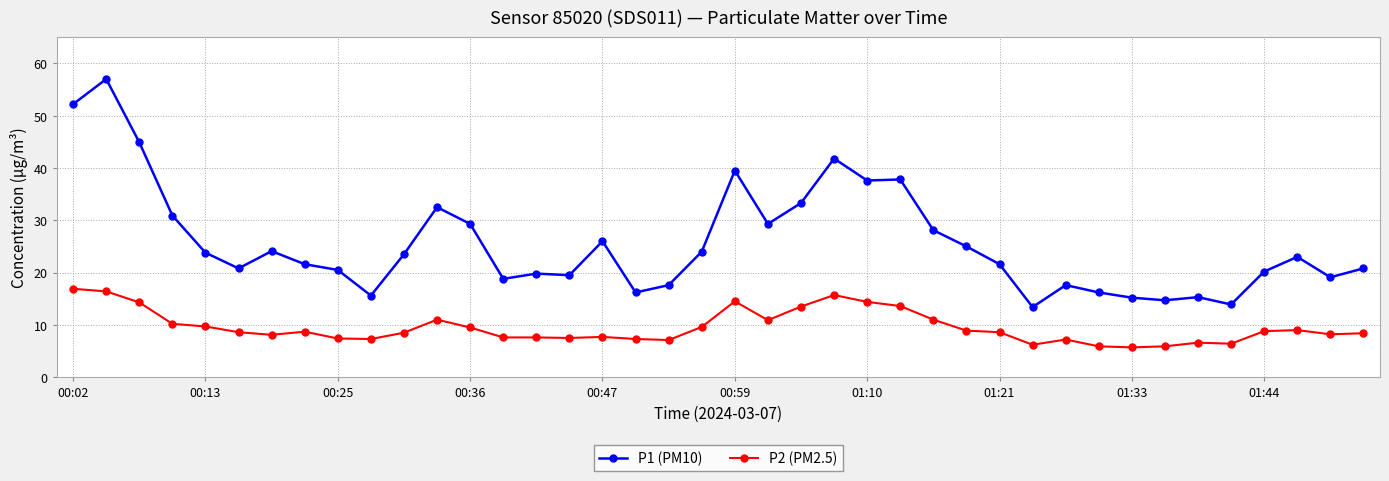

True or false: P2 (PM2.5) has more than 0 interior local peaks.

True